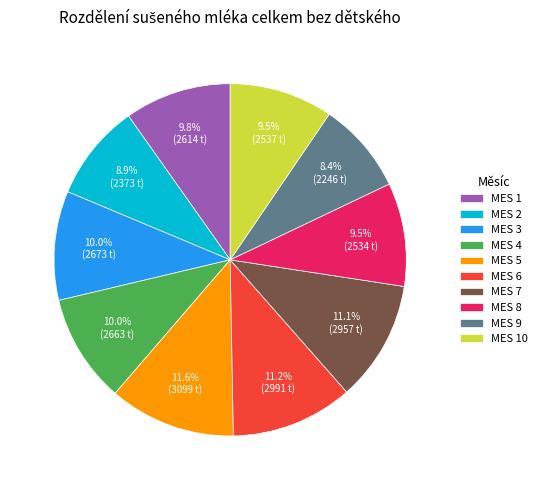

What is the ratio of the value at MES 4 to the value at MES 2?

1.1